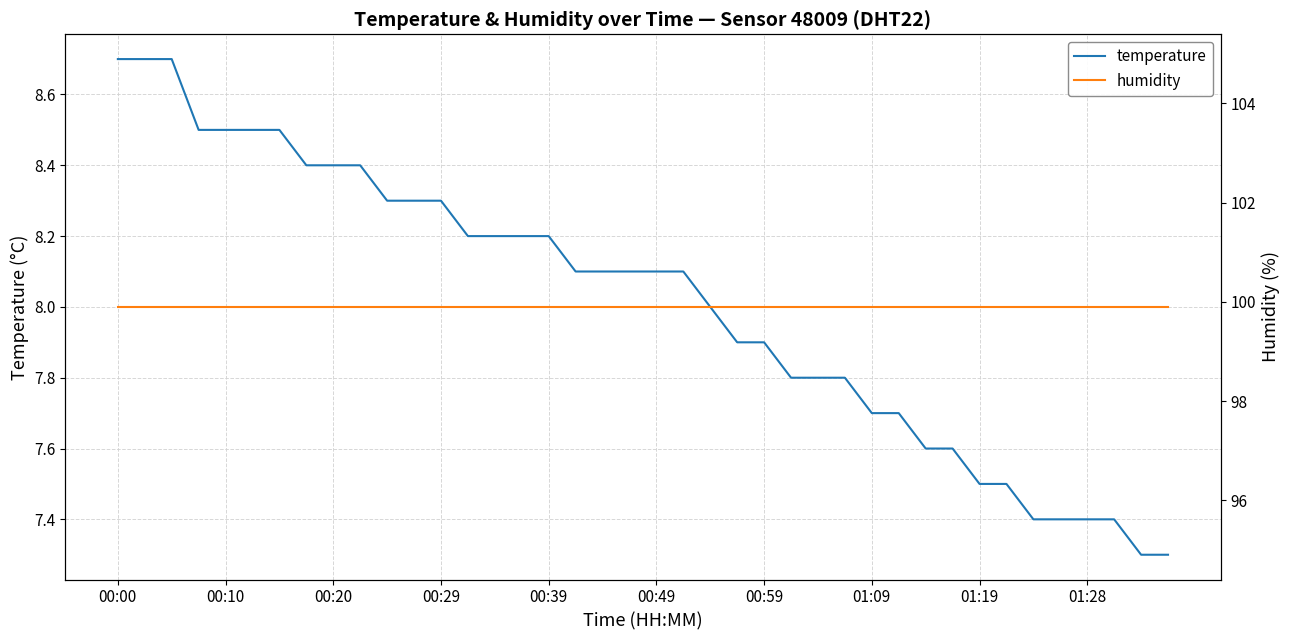

True or false: humidity has a value of 99.9 at 27.

True